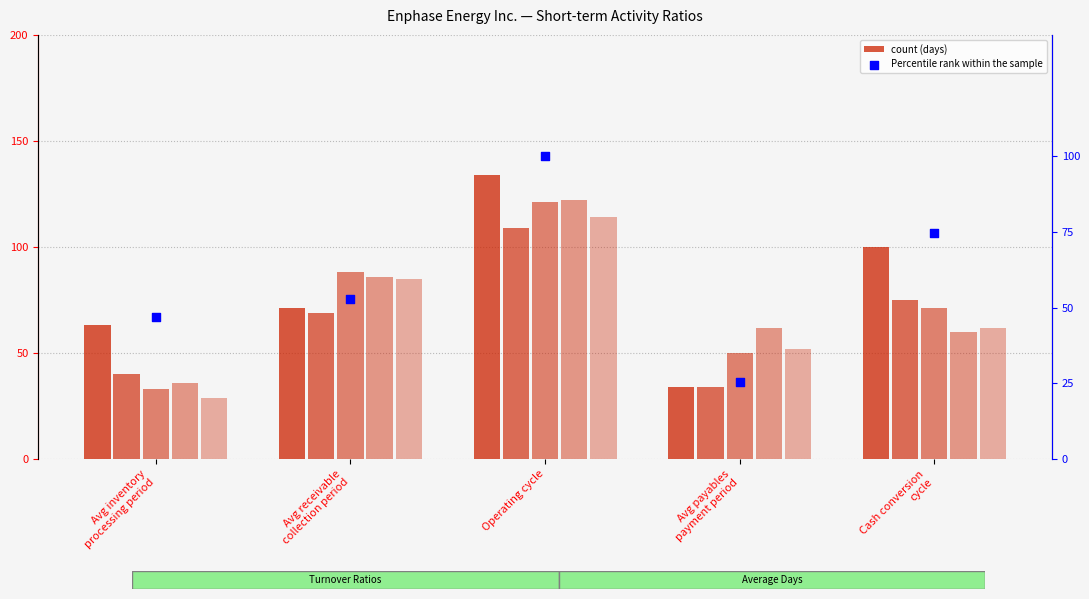

Between Avg inventory
processing period and Operating cycle, which is larger?

Operating cycle